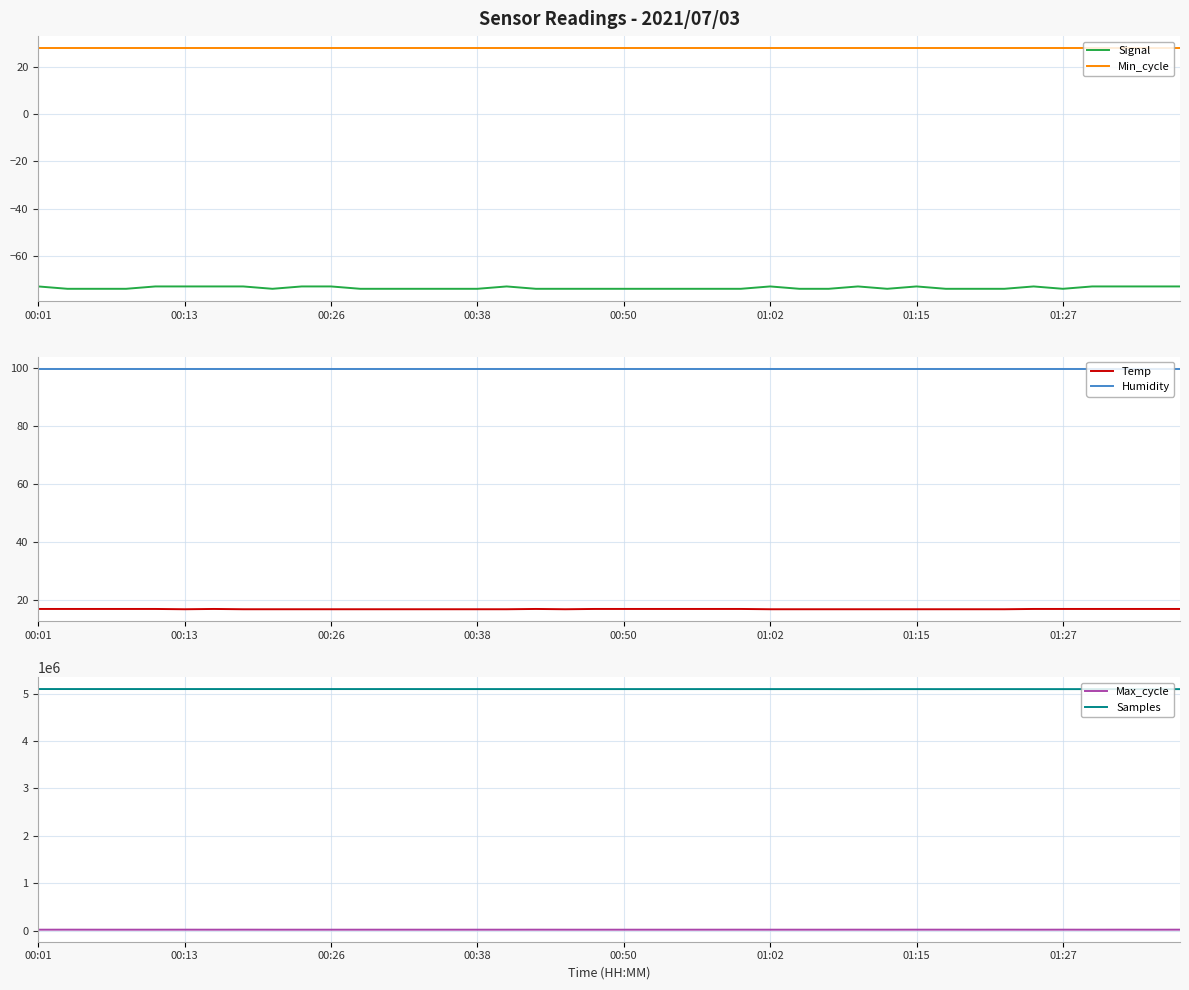

What is the value of the Humidity point at the 31st from the left?

99.9